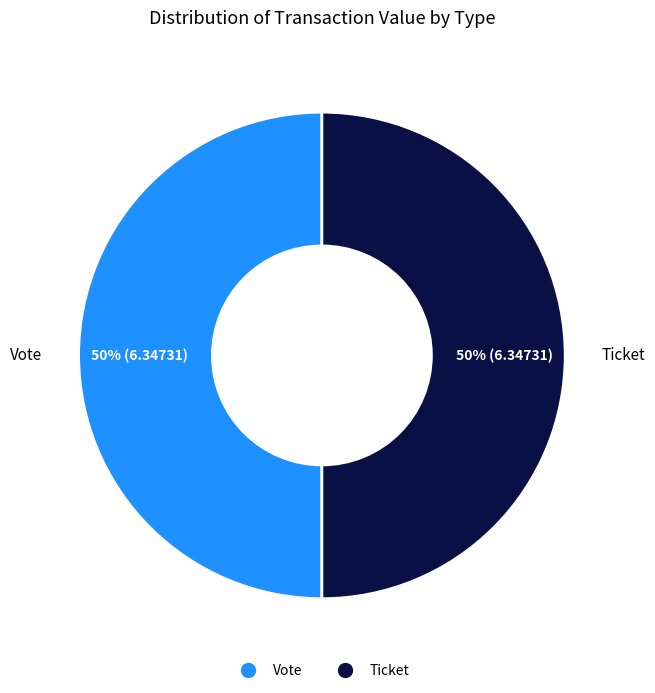

Rank the categories by value from lowest to highest.

Ticket (io_index=0), Vote (io_index=1)